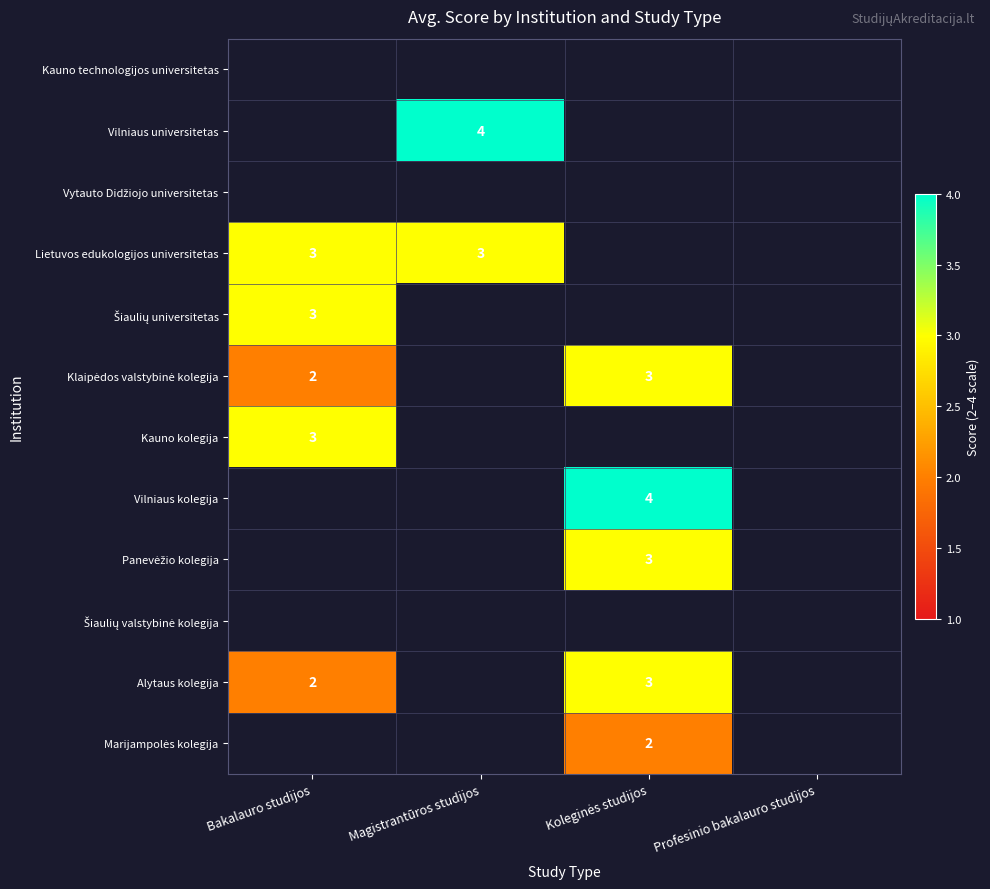

The Vilniaus universitetas series shows 3 at Magistrantūros studijos. True or false?

False